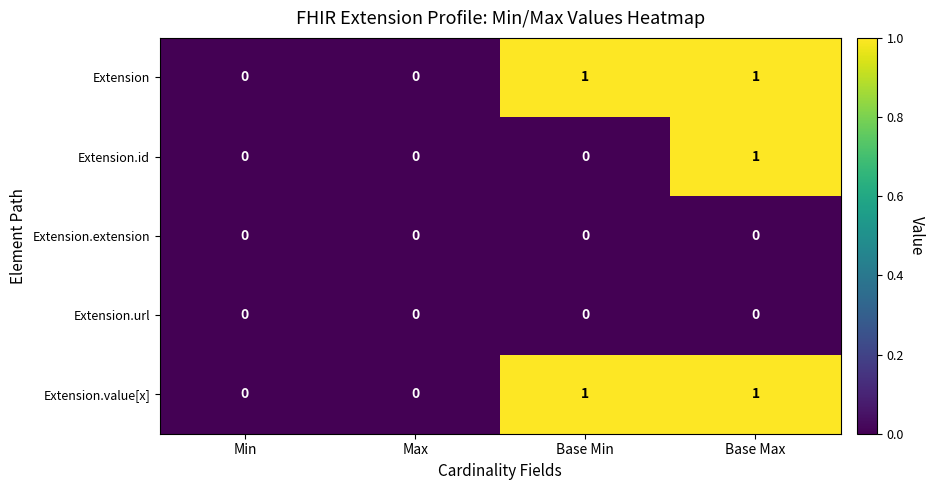

How many Extension.id values are between 0 and 1?

4